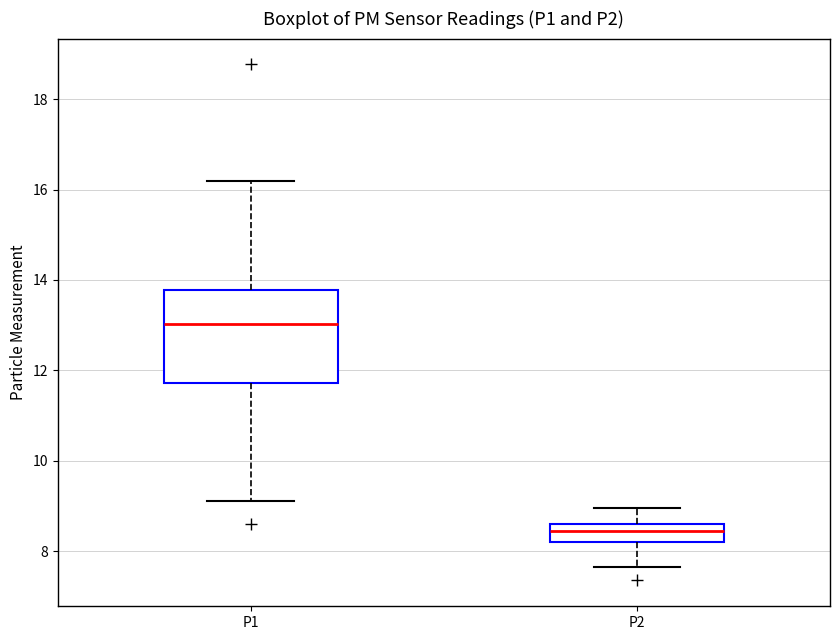

Reading left to right, transcribe this box plot: for each box, give where its median line is, the range the box spans, and where its two whiskers end, as read against the y-axis. The values are not printed on the chart, so give them approximately, as read against the axis.

P1: median 13.0, box 11.8 to 13.8, whiskers 9.2 to 16.2
P2: median 8.4, box 8.2 to 8.6, whiskers 7.6 to 9.0